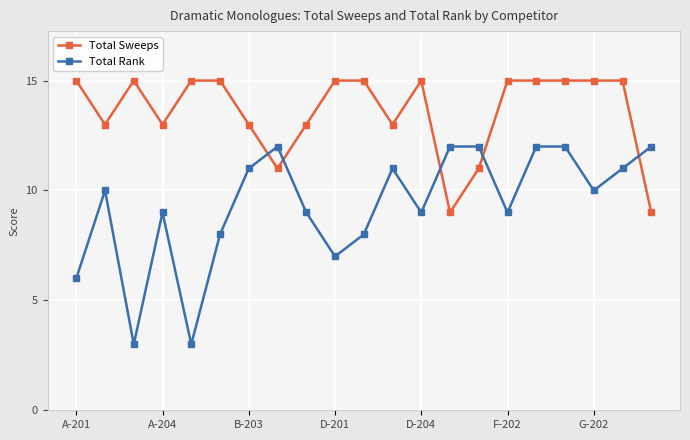

How many intersections are there between Total Rank and Total Sweeps?

5